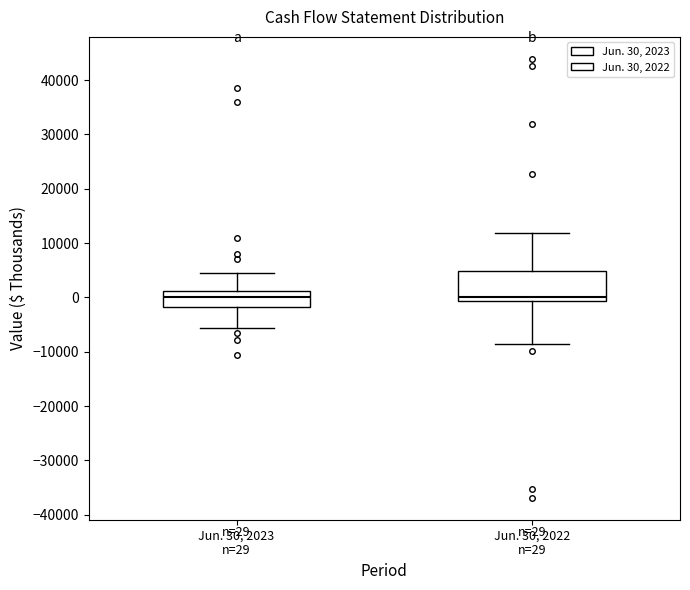

Which box is the tallest, from its lower edge to its upper edge?

Jun. 30, 2022 n=29